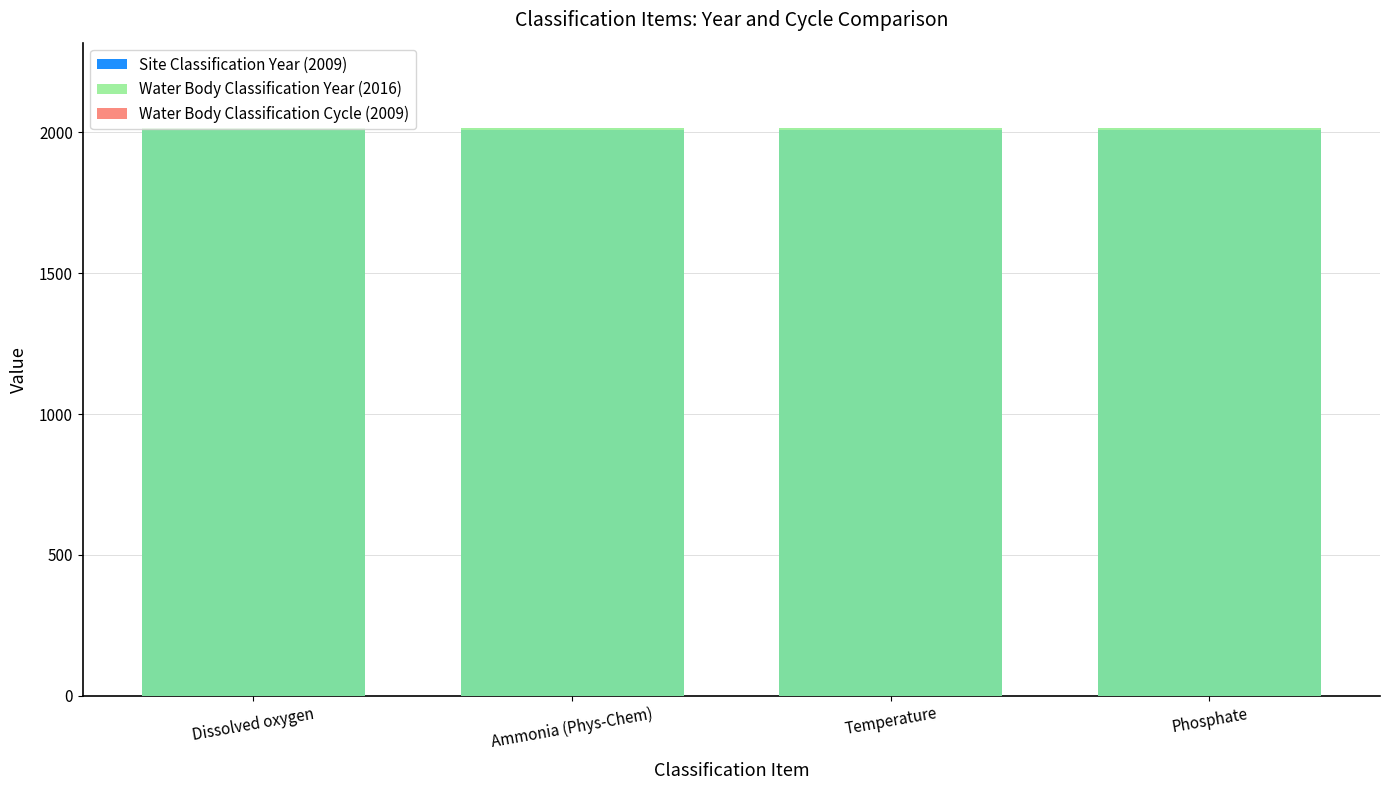

Reading right to left, list all the values displayed in this chart.

Site Classification Year (2009): Phosphate=2009	Temperature=2009	Ammonia (Phys-Chem)=2009	Dissolved oxygen=2009
Water Body Classification Year (2016): Phosphate=2016	Temperature=2016	Ammonia (Phys-Chem)=2016	Dissolved oxygen=2016
Water Body Classification Cycle (2009): Phosphate=1	Temperature=1	Ammonia (Phys-Chem)=1	Dissolved oxygen=1